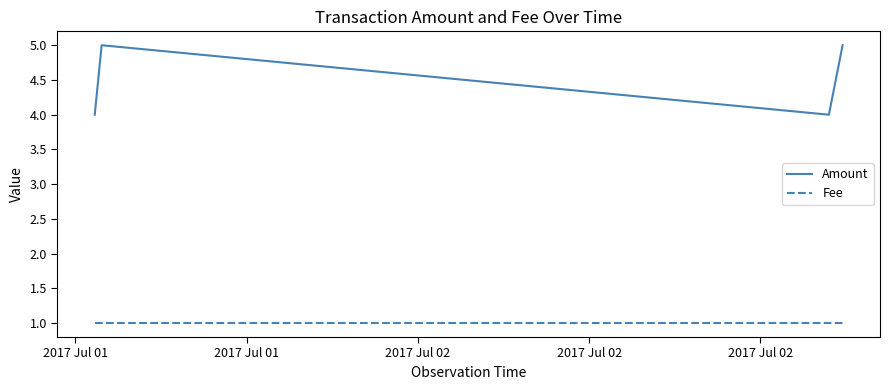

Which series has the largest total across all categories?

Amount